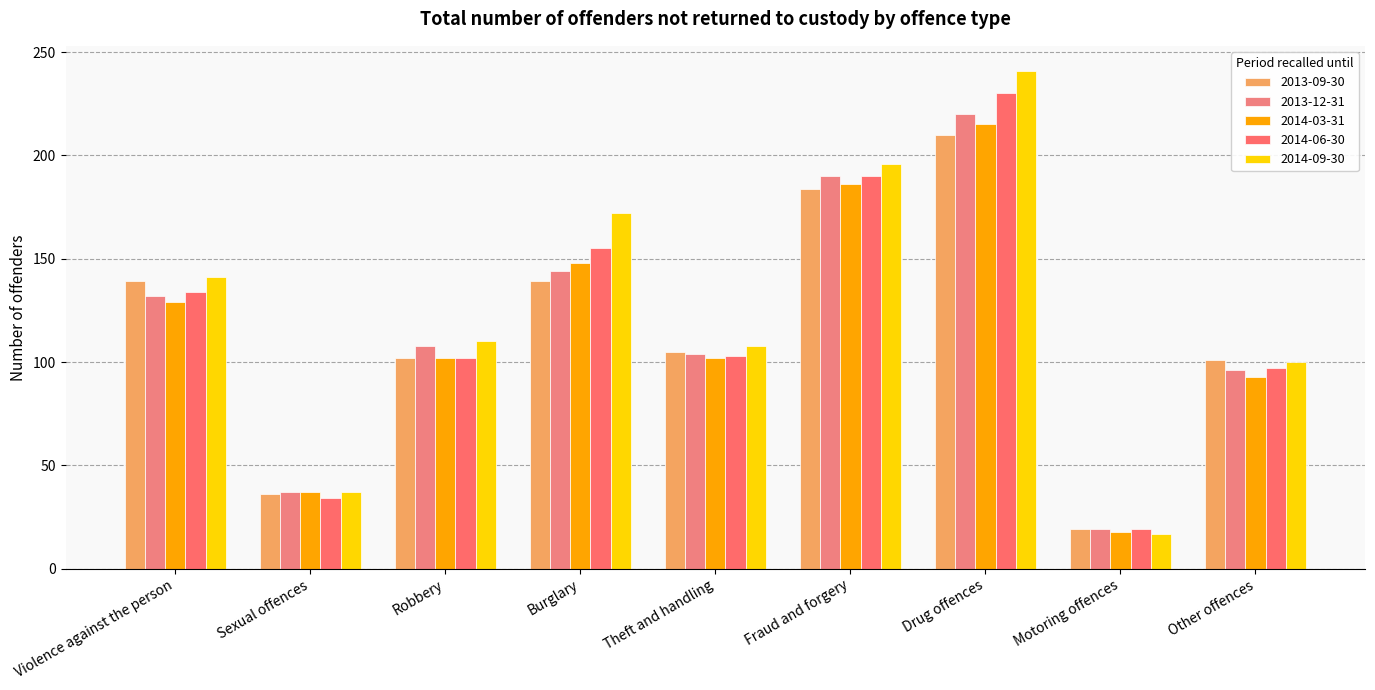

How many groups of bars are there?

9